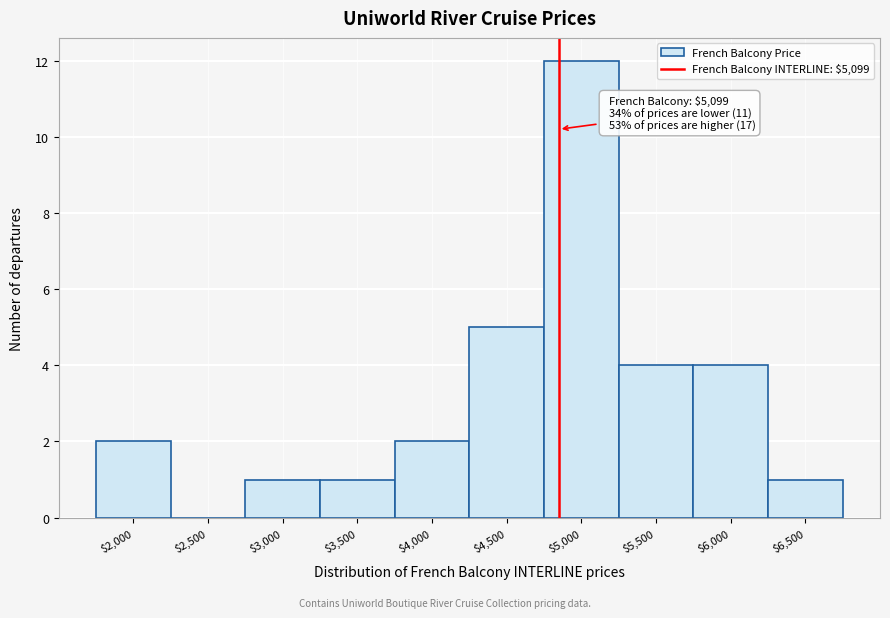

True or false: the data shows 5 at $5,000.

False